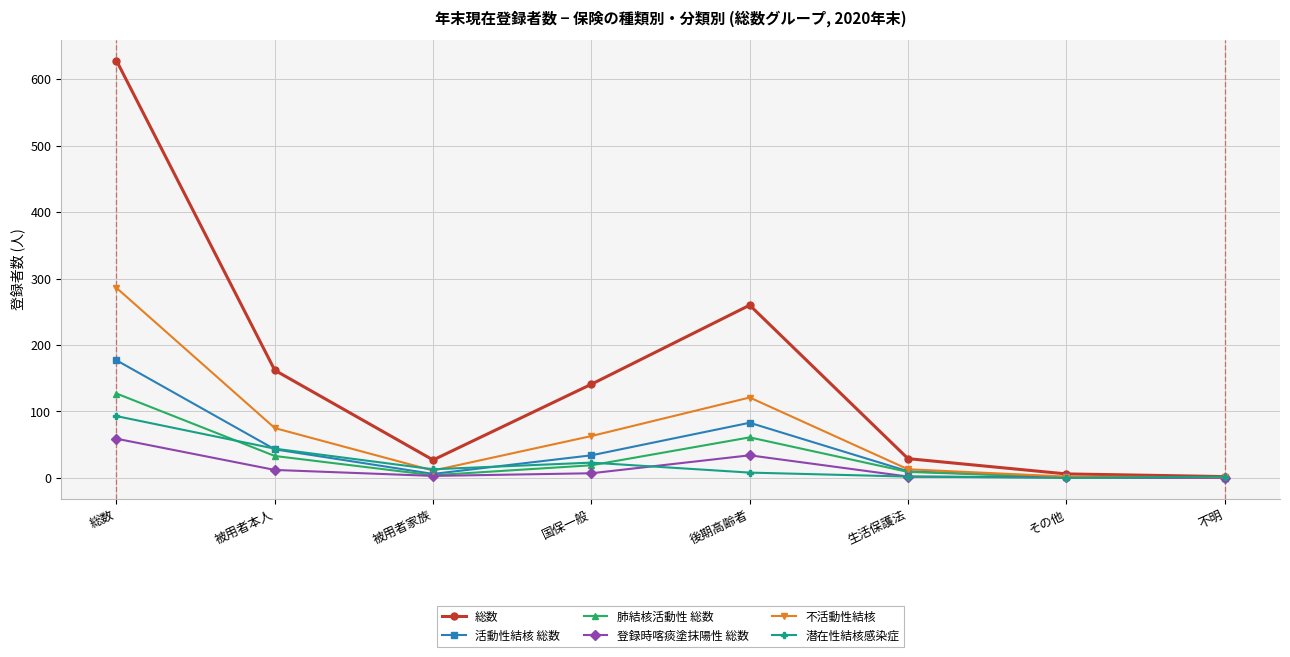

What is the average value of the 不活動性結核 series?

72